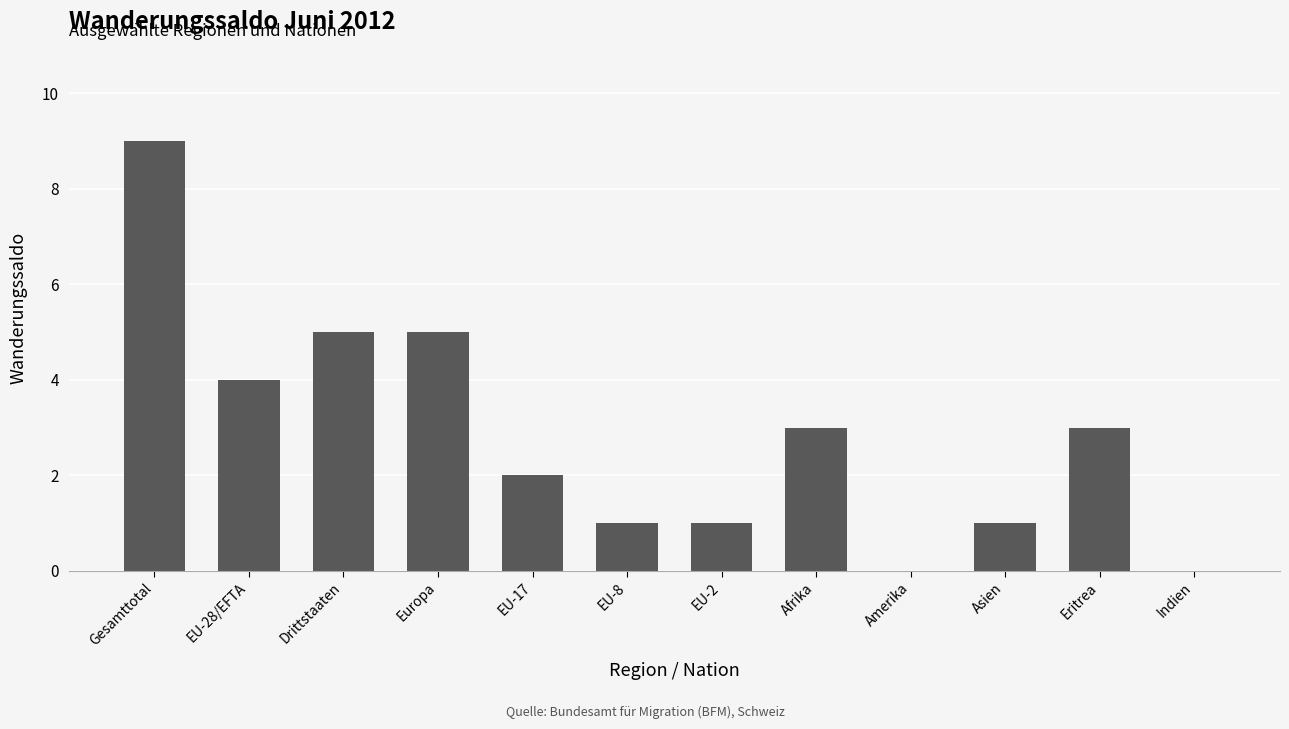

How many data points does each series have?

12